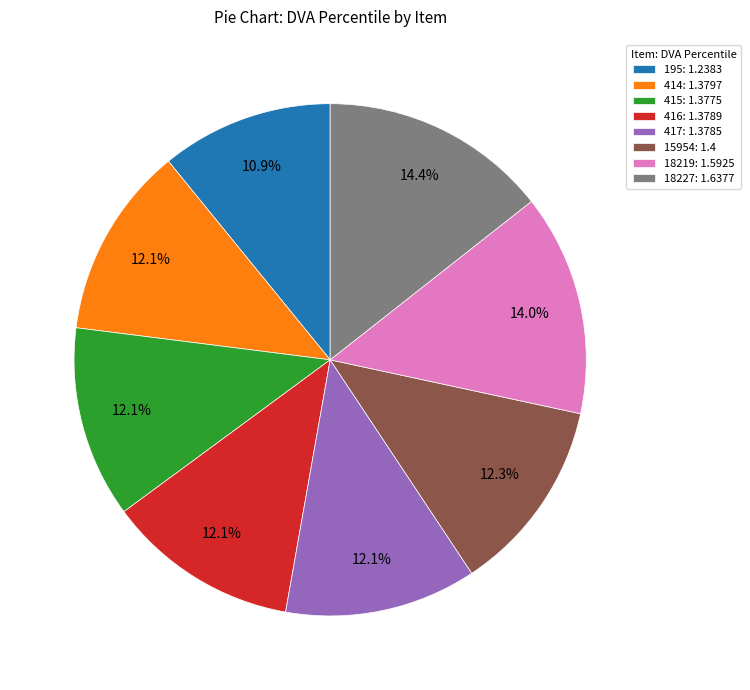

Count the number of slices in the pie.

8